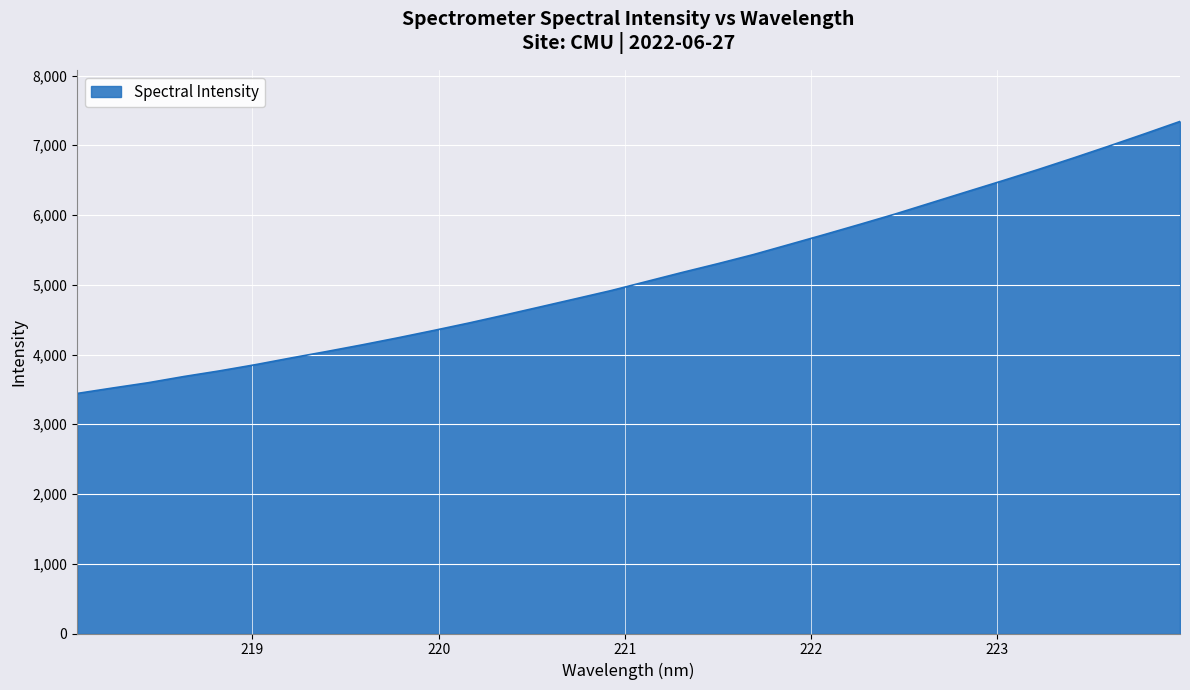

What is the difference between the maximum and minimum values?

3900.0